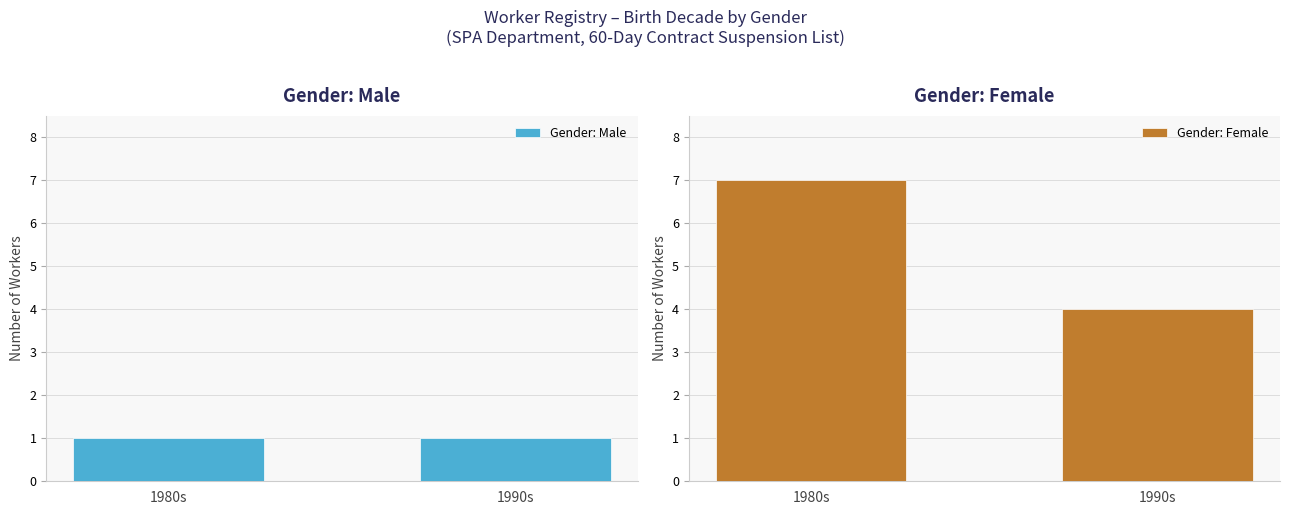

What is the value of the Gender: Male bar at the 2nd from the left?

1